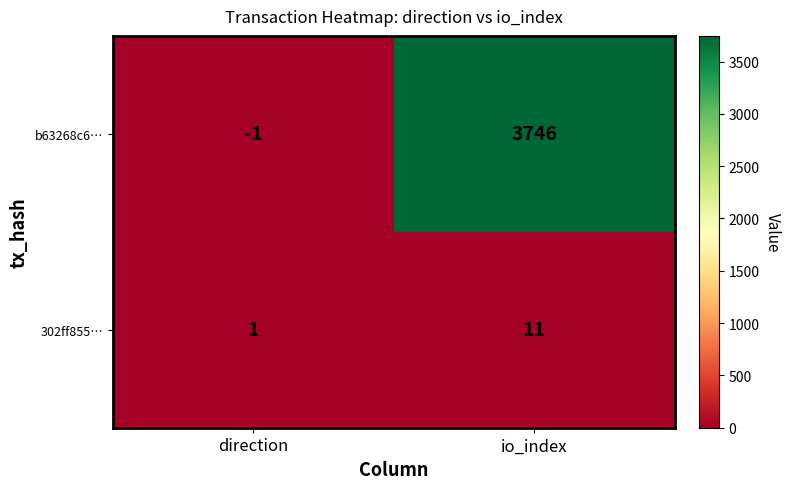

Which category has the lowest value across all series?

direction